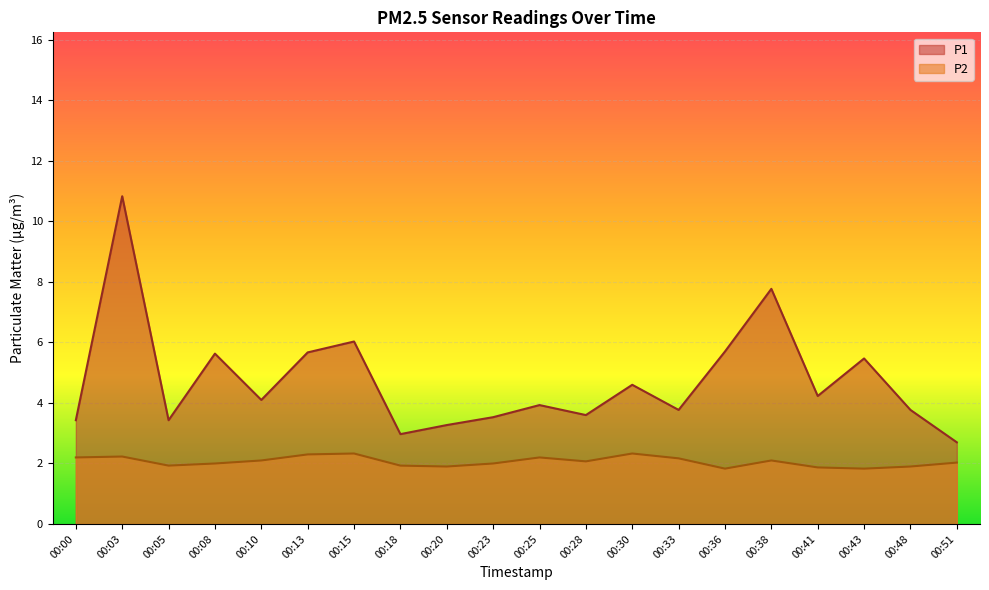

Where is P1 nearest to the value 6?

00:15